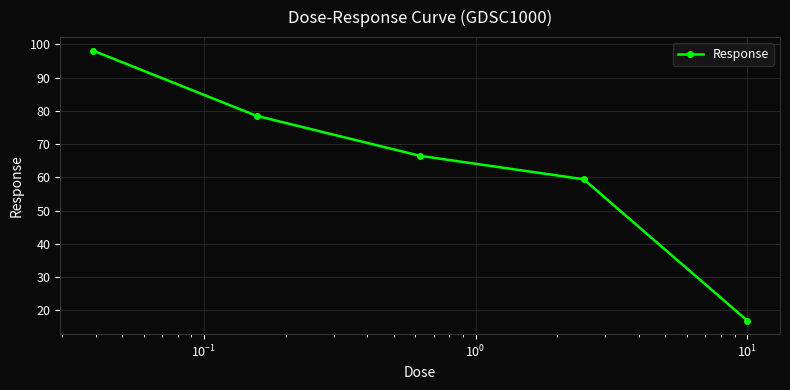

What is the greatest value displayed?

98.1